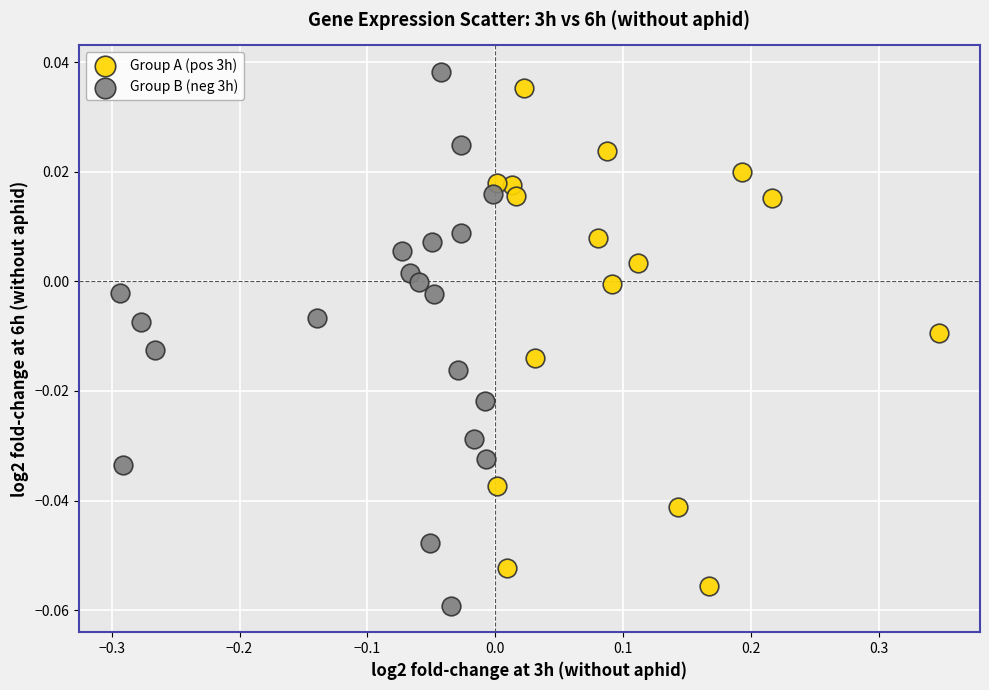

Which series contains the lowest Y value?

Group B (neg 3h)